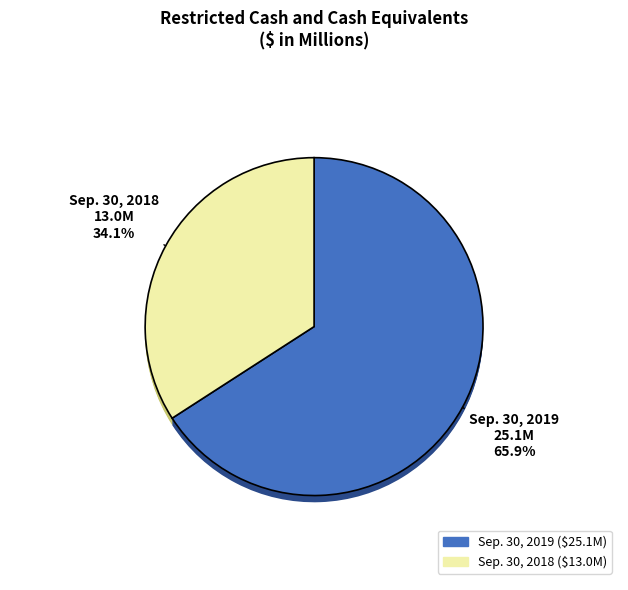

True or false: Restricted Cash and Cash Equivalents (Sep. 30, 2019) accounts for 66% of the total.

True